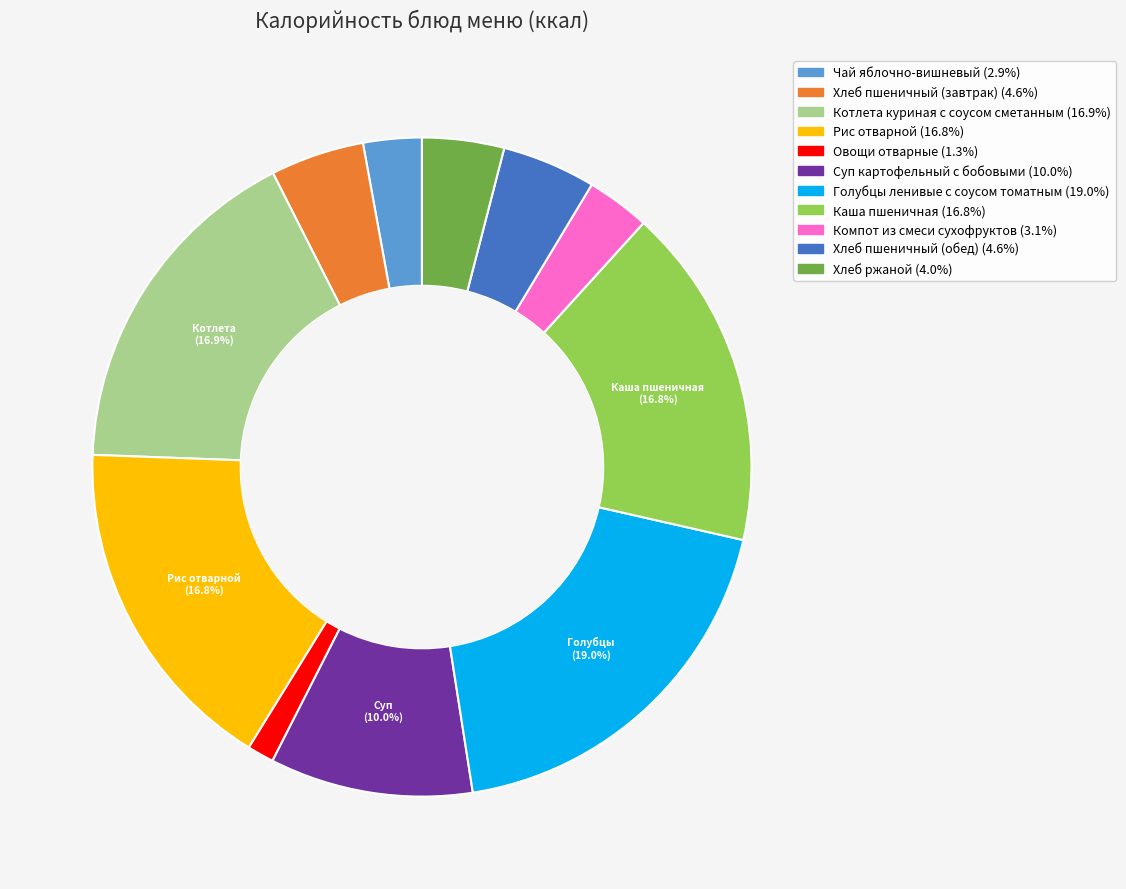

Approximately how many times larger is the value at Котлета куриная с соусом сметанным compared to Каша пшеничная?

1.0